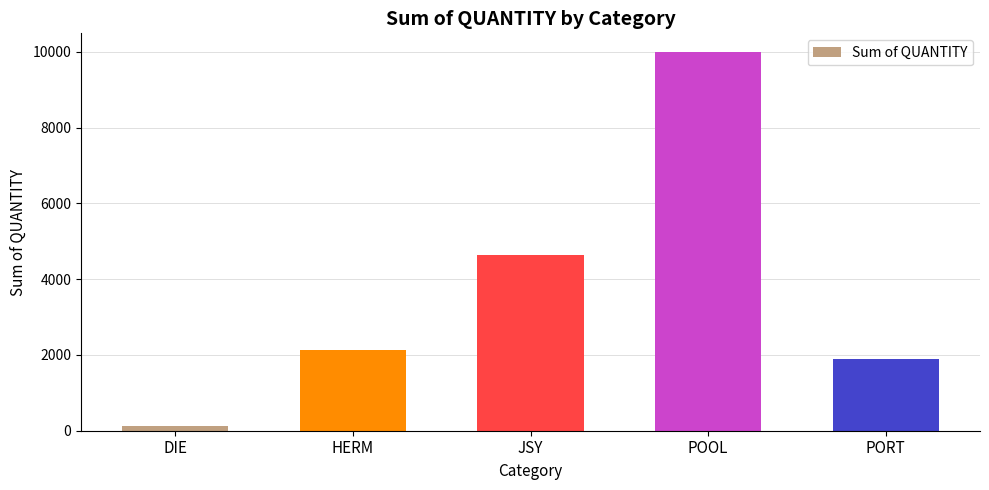

At which category does the chart reach its peak across all series?

POOL